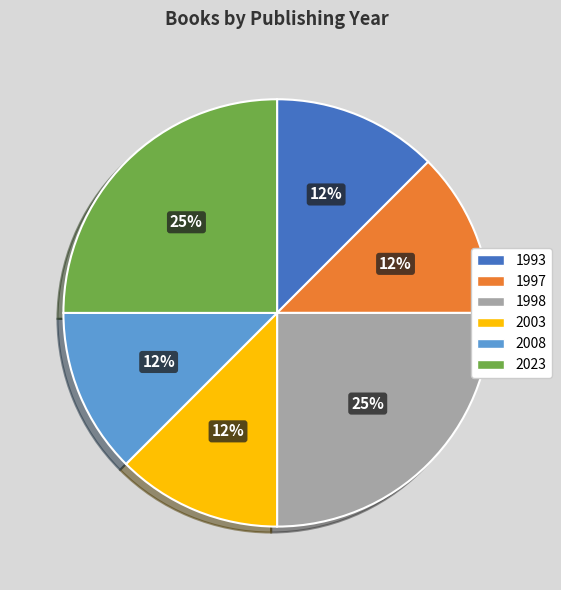

How many slices are in this pie chart?

6